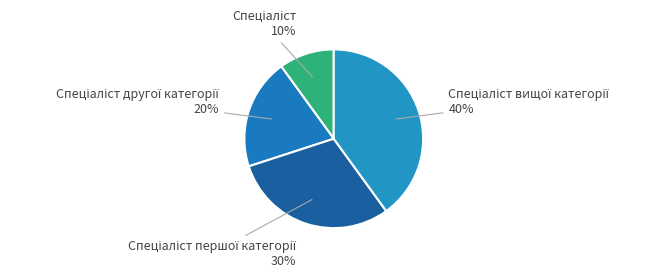

What is the largest slice in the pie chart?

Спеціаліст вищої категорії